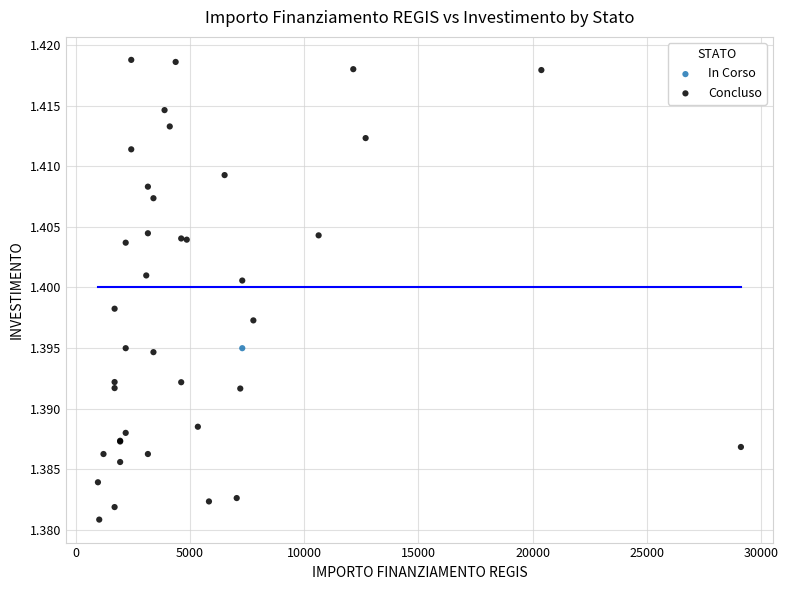

What are all the series names shown in the legend?

In Corso, Concluso